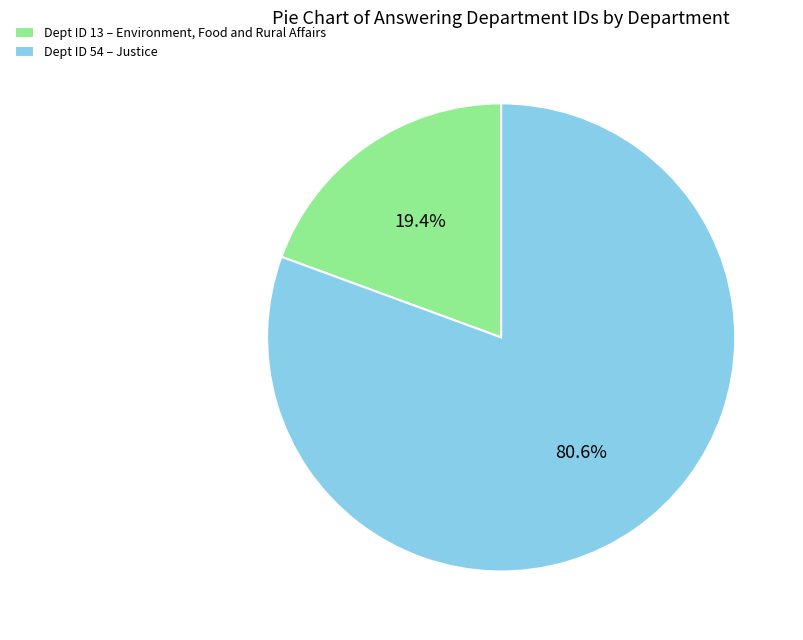

Which category has the smallest portion of the pie?

Dept ID 13 – Environment, Food and Rural Affairs